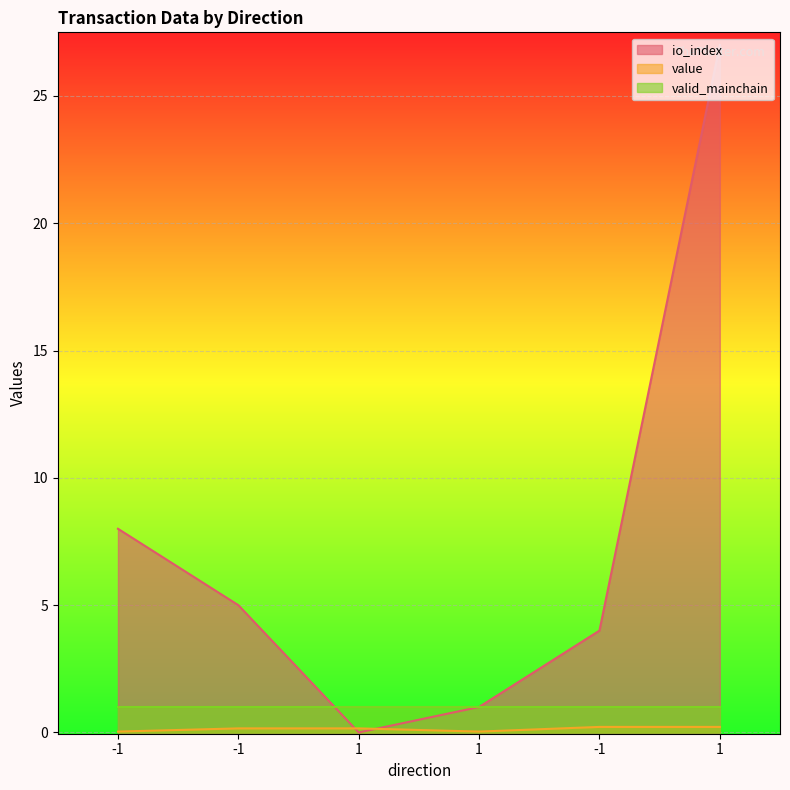

True or false: io_index has a value of 9.1 at 1.

False